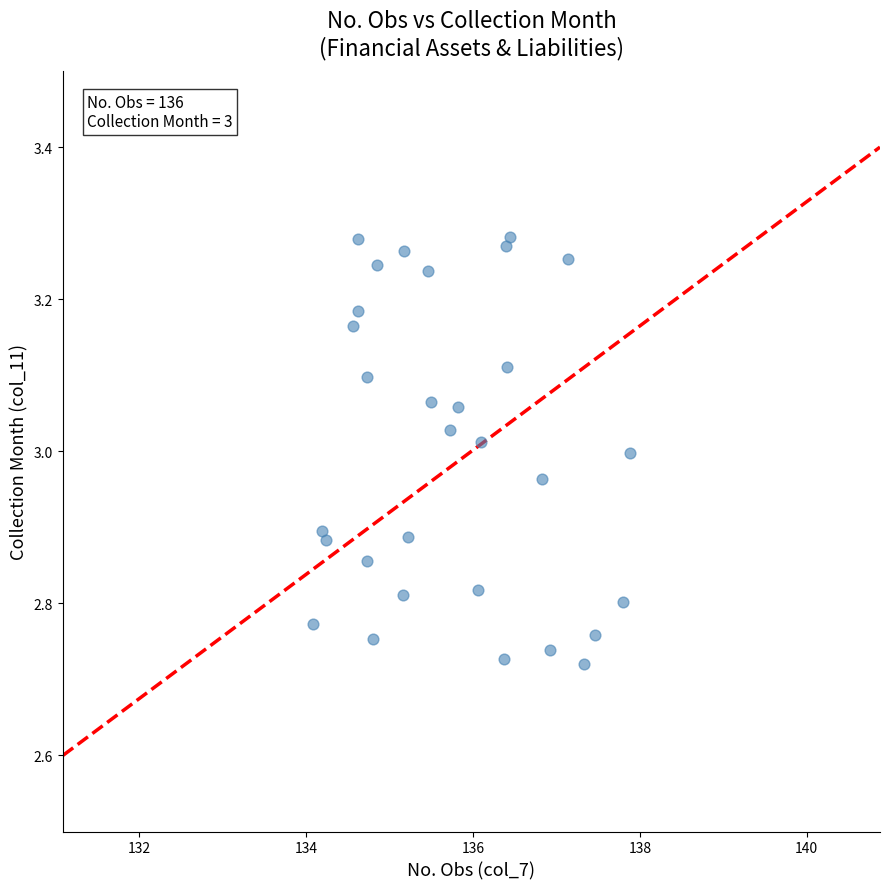

What is the range of Y values (max minus min)?

0.6